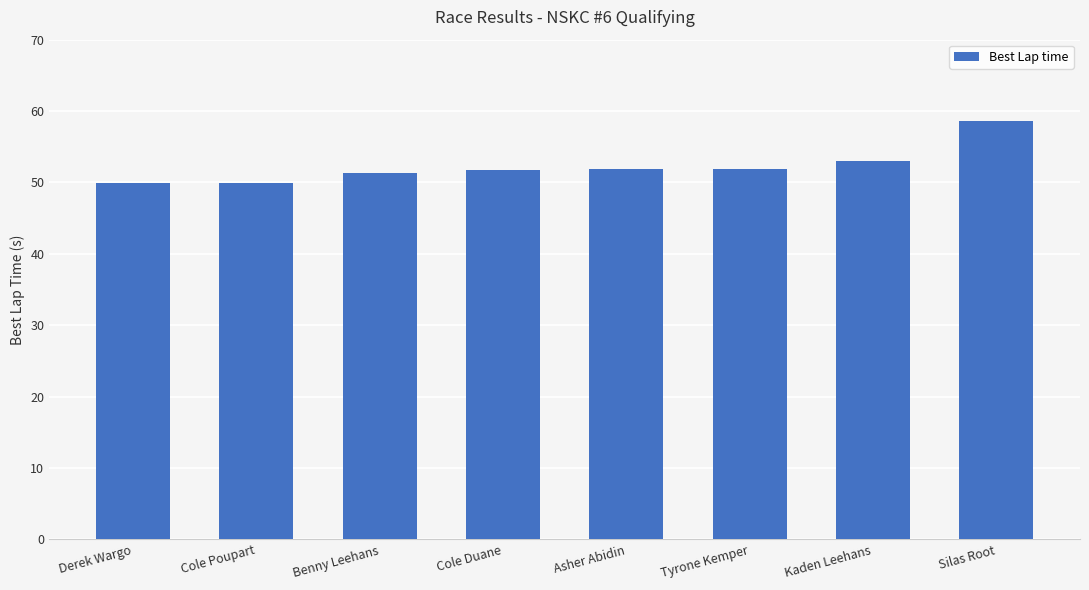

Where does the data first go above 51?

Benny Leehans